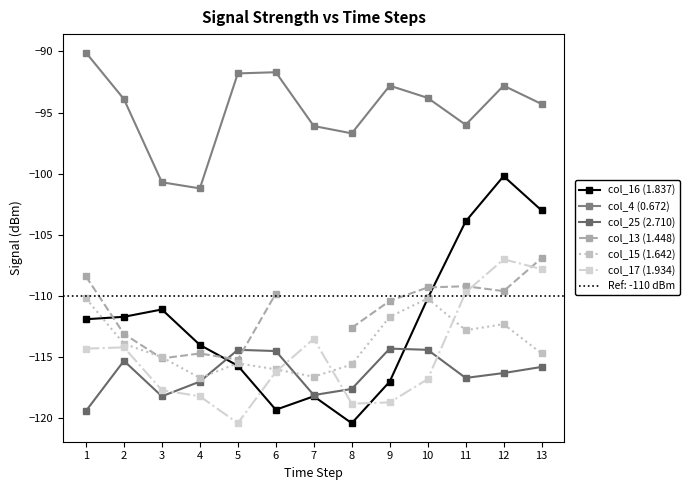

Read the col_4 (0.672) value at 5.

-91.8